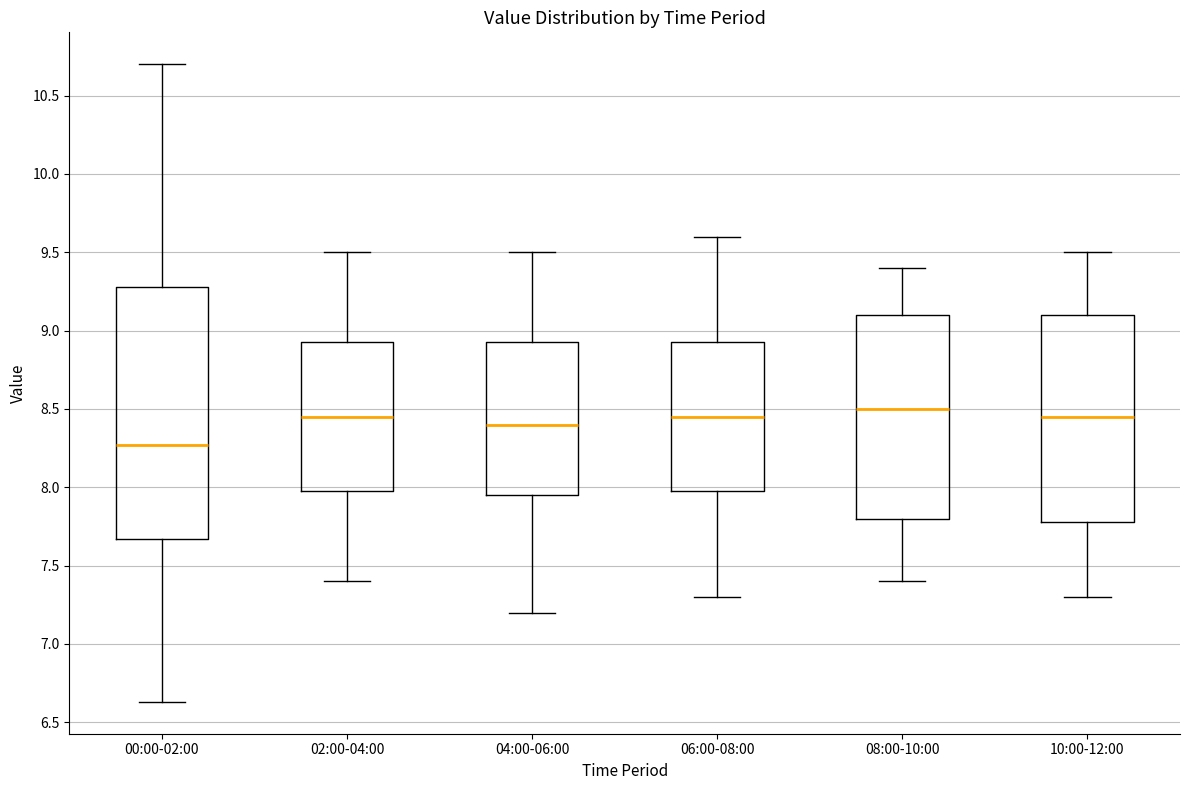

Which box's median line is the highest?

08:00-10:00